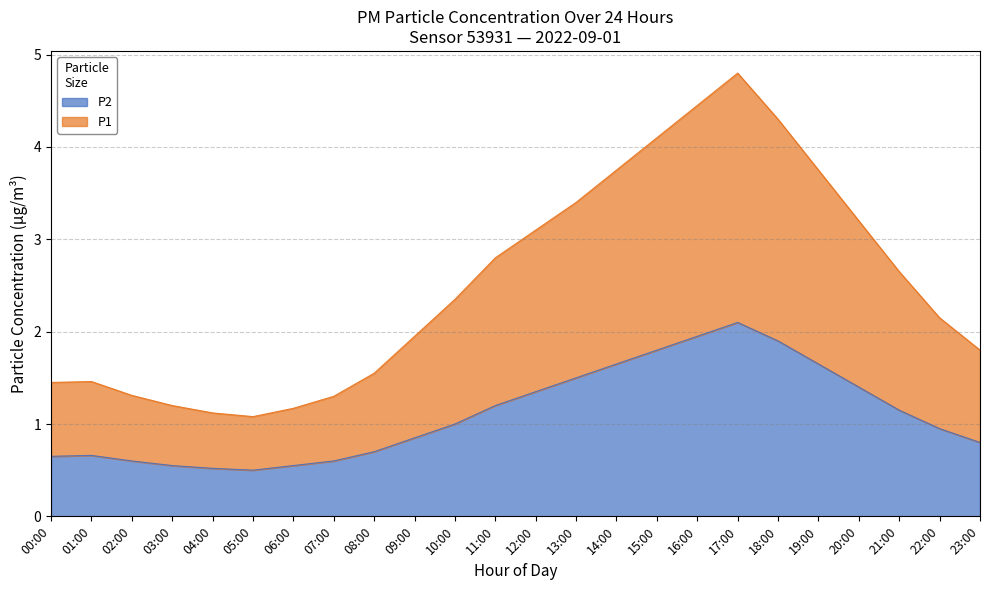

True or false: P2 and P1 intersect in this chart.

False